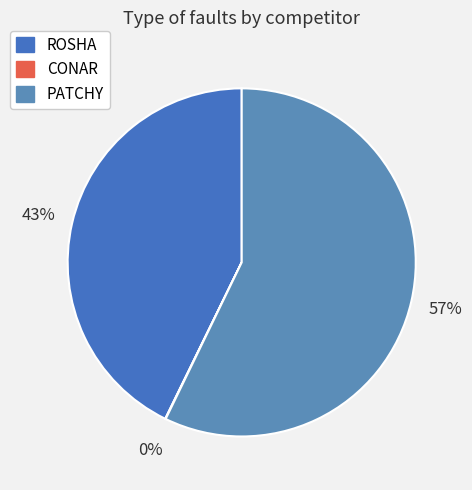

What is the majority slice?

PATCHY